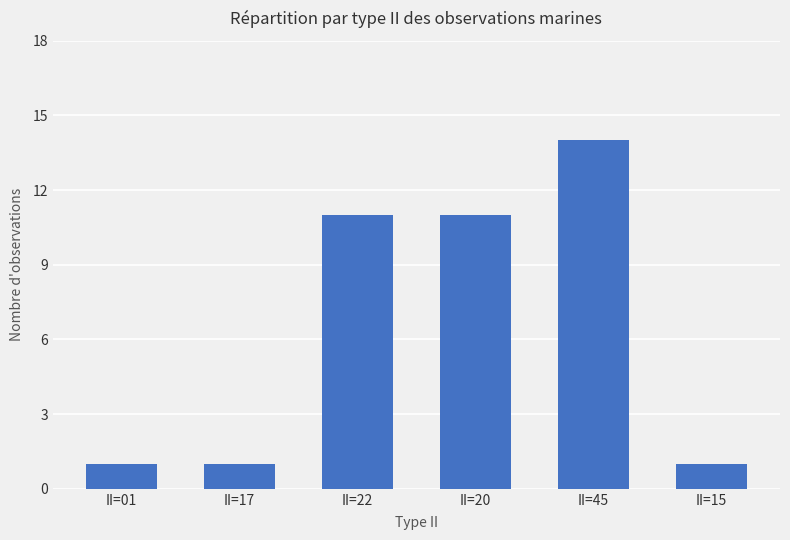

Is it true that the value at II=15 is 1?

True